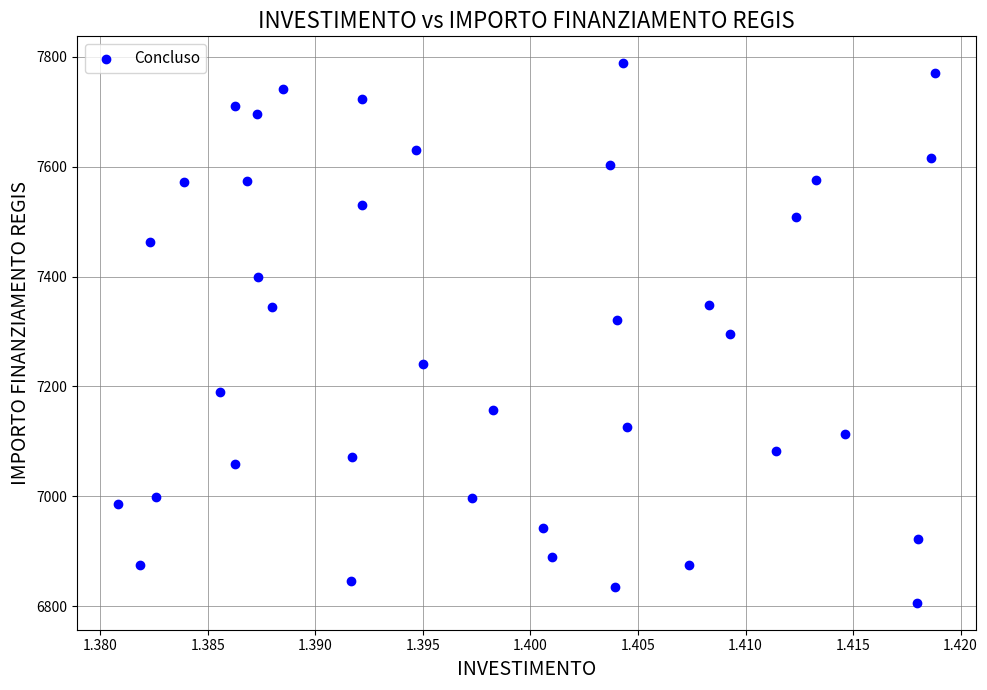

What is the range of Y values (max minus min)?

981.4